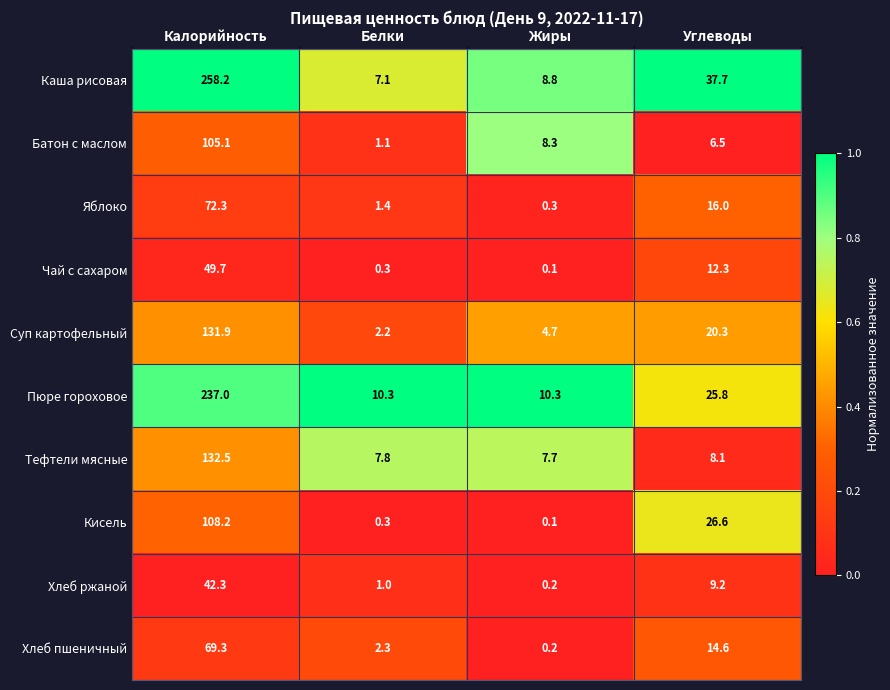

Where does the Яблоко series first go above 16?

Калорийность